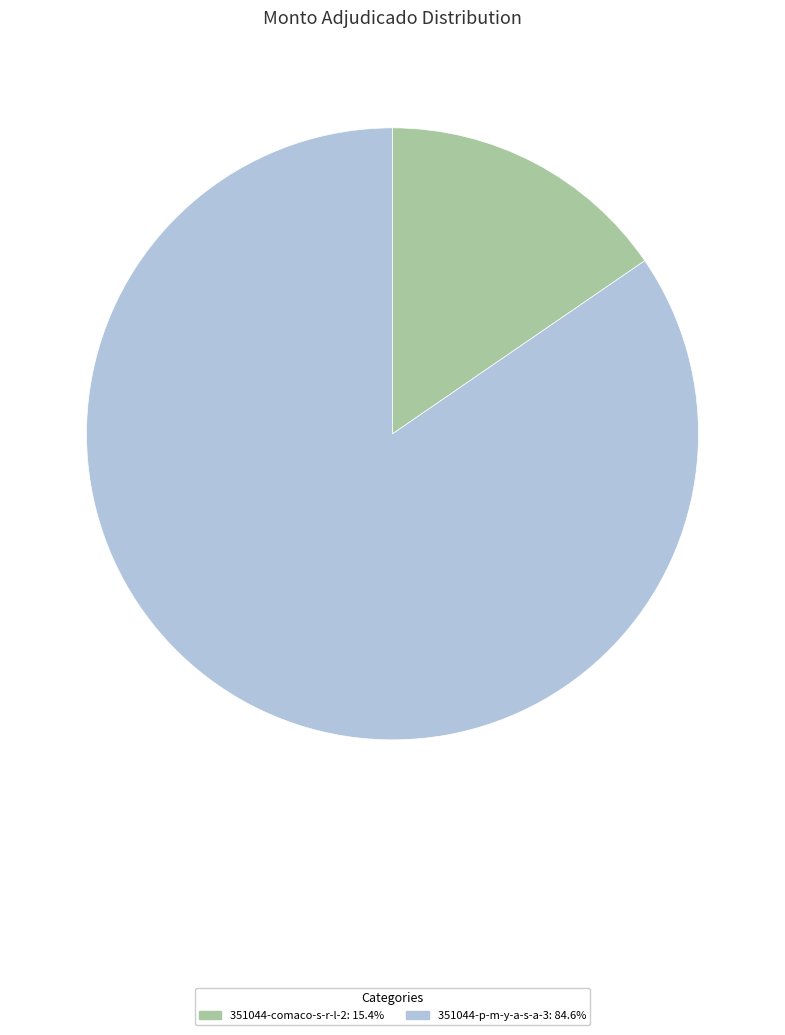

Count the number of slices in the pie.

2